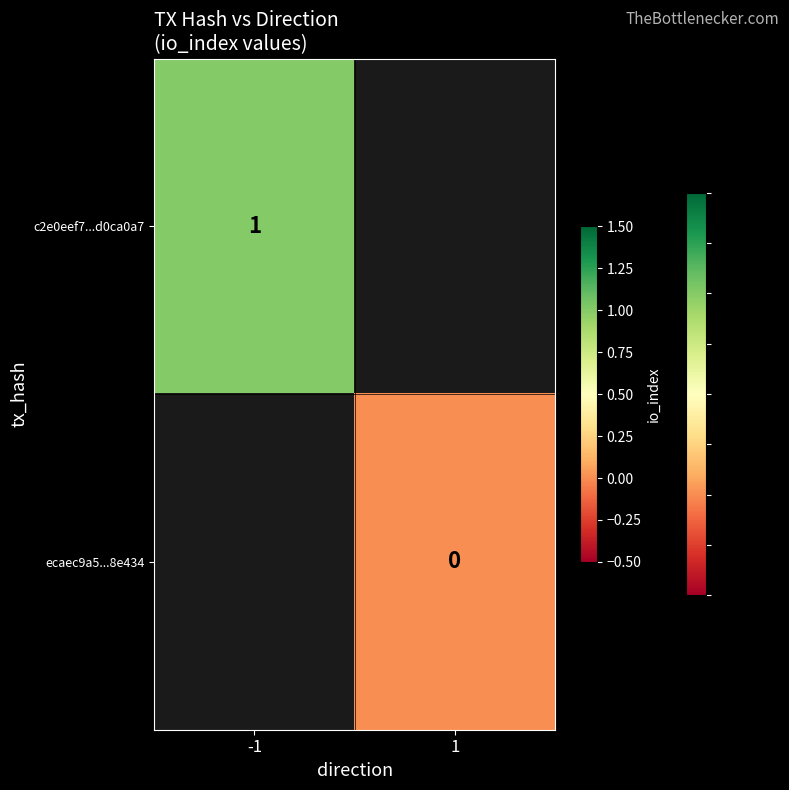

True or false: c2e0eef7...d0ca0a7 has a value of 1 at -1.

True